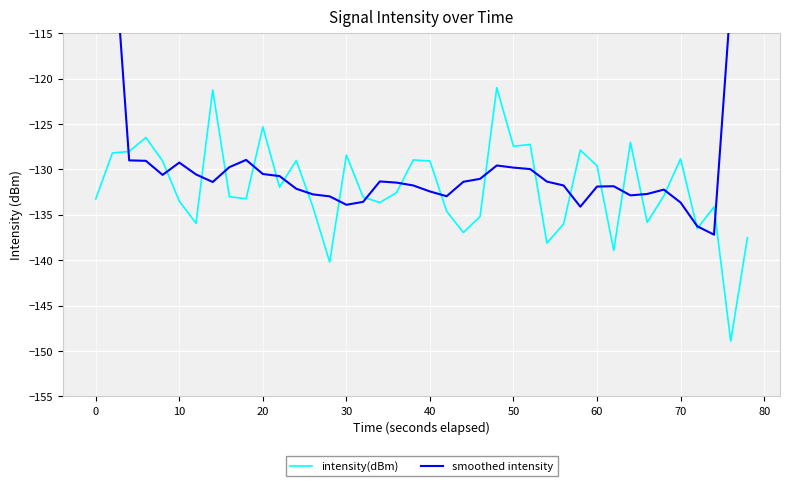

Which series has the largest total across all categories?

smoothed intensity